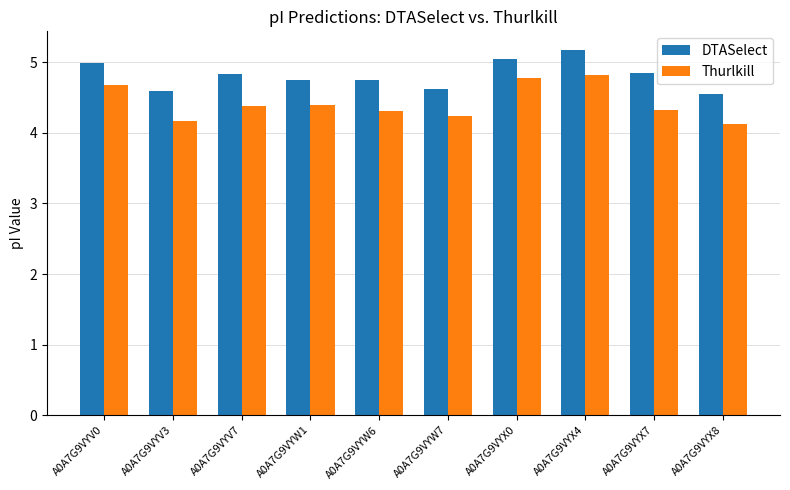

At which category is the sum across all series the highest?

A0A7G9VYX4